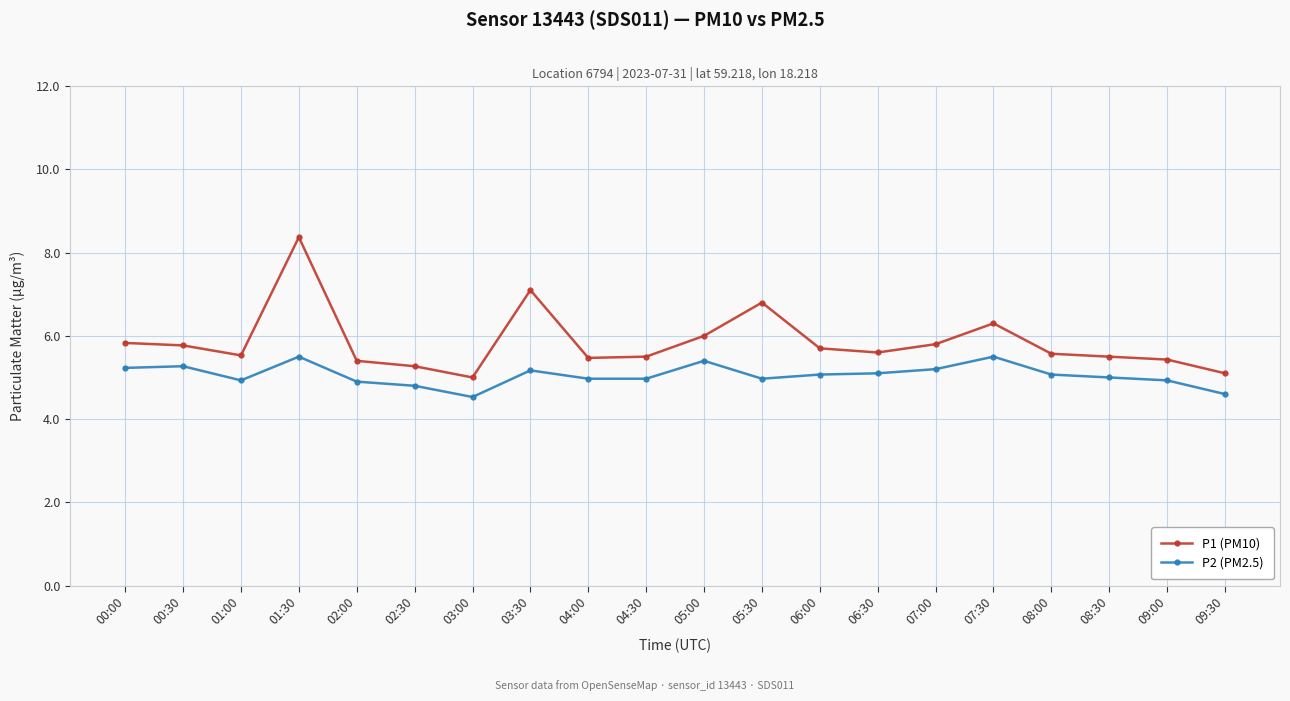

True or false: P1 (PM10) and P2 (PM2.5) cross at least once.

False